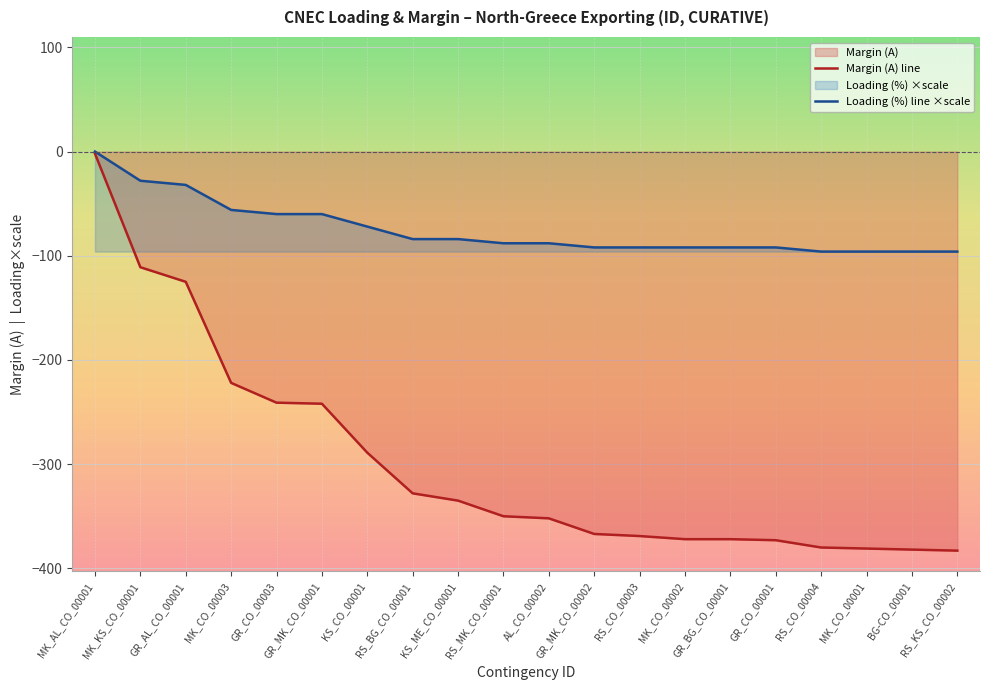

At which label does Loading (%) line ×scale first exceed -88?

MK_AL_CO_00001